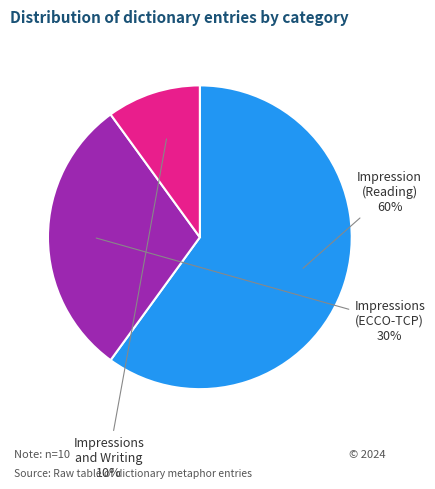

True or false: Impression accounts for 1% of the total.

False